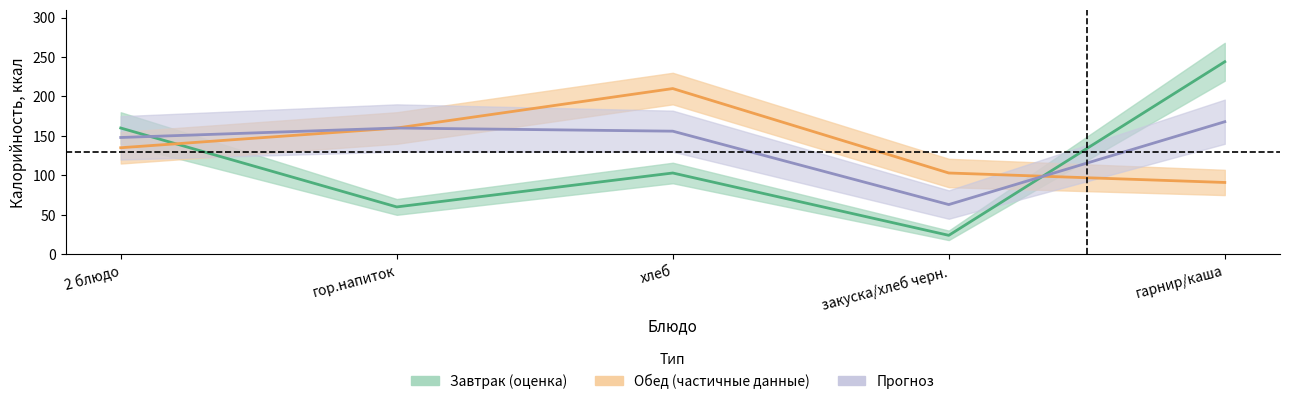

How many intersections are there between Завтрак (оценка) and Обед (частичные данные)?

2